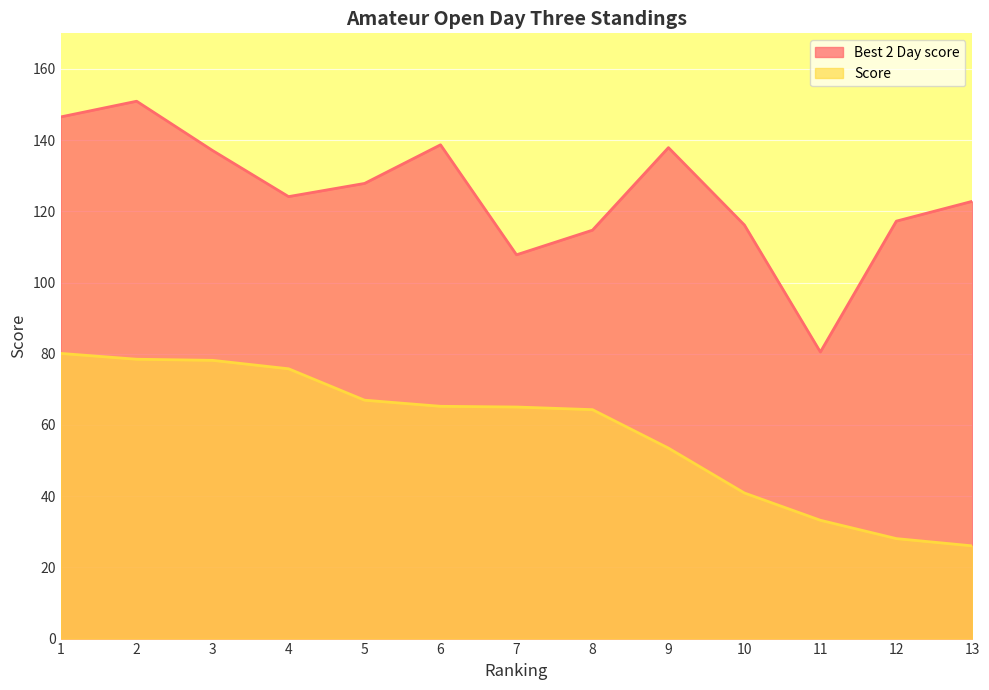

What is the difference between the Best 2 Day score values at 10 and 4?

8.0